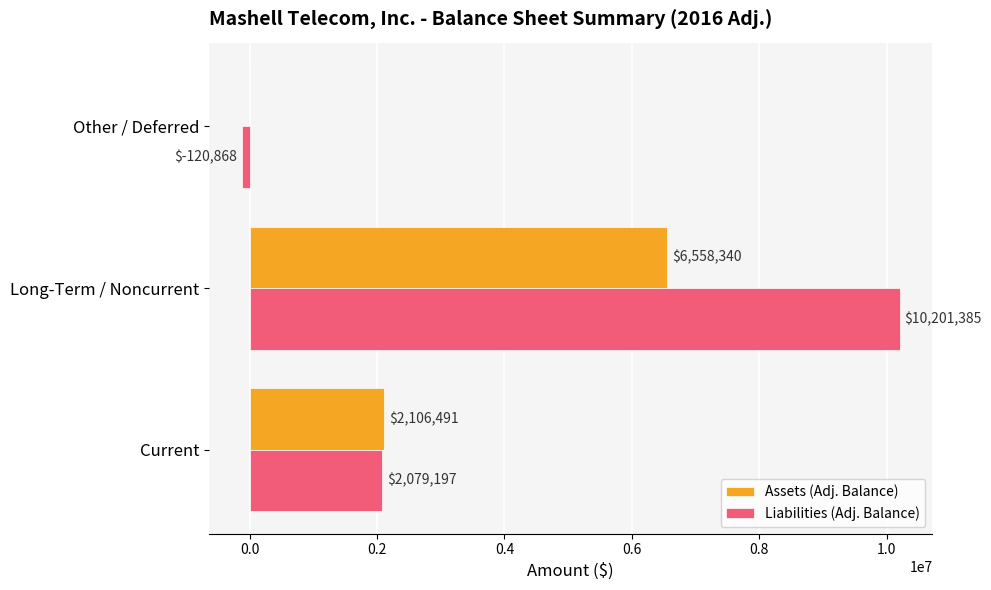

What is the maximum value shown in the chart?

10201385